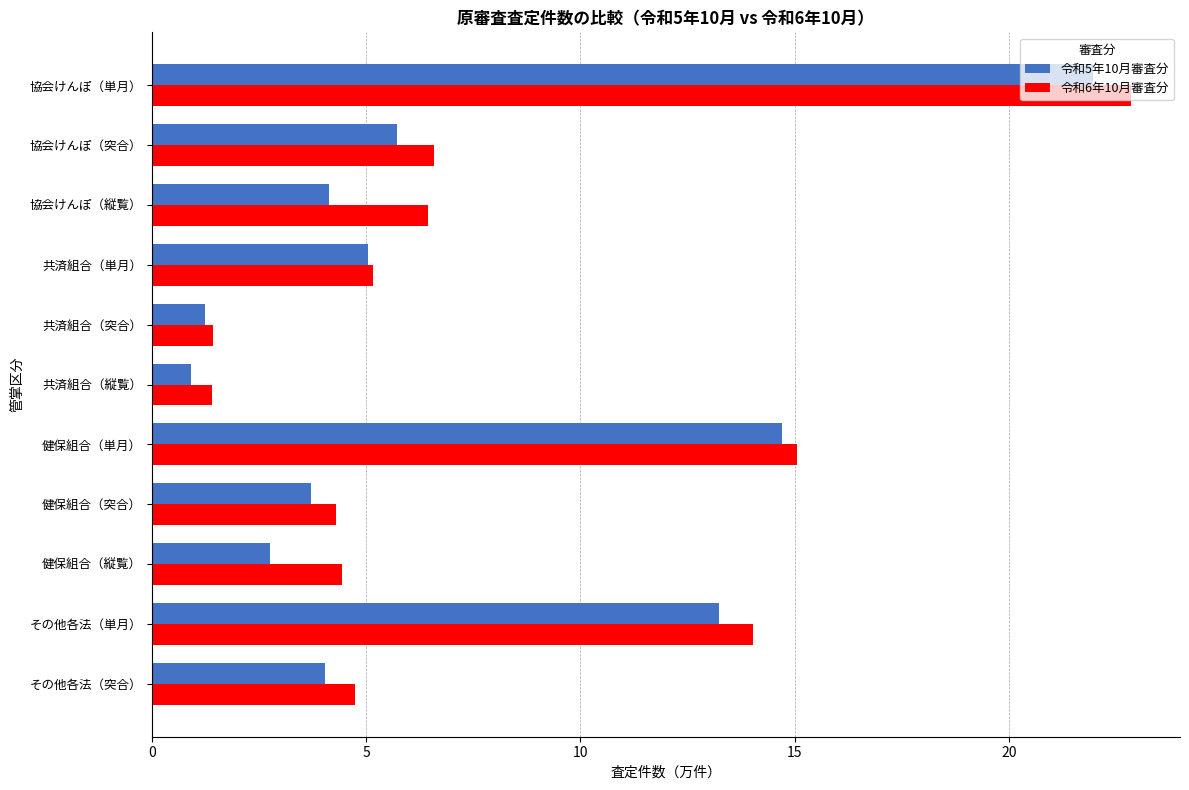

The 令和5年10月審査分 series shows 1.2 at 共済組合（突合）. True or false?

True